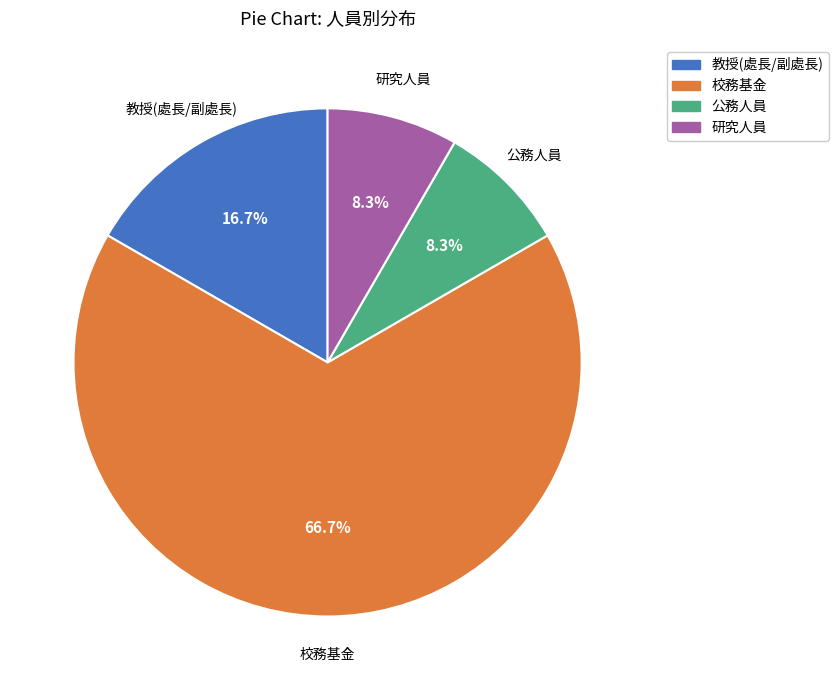

What percentage is the 教授(處長/副處長) slice, to the nearest percent?

17%